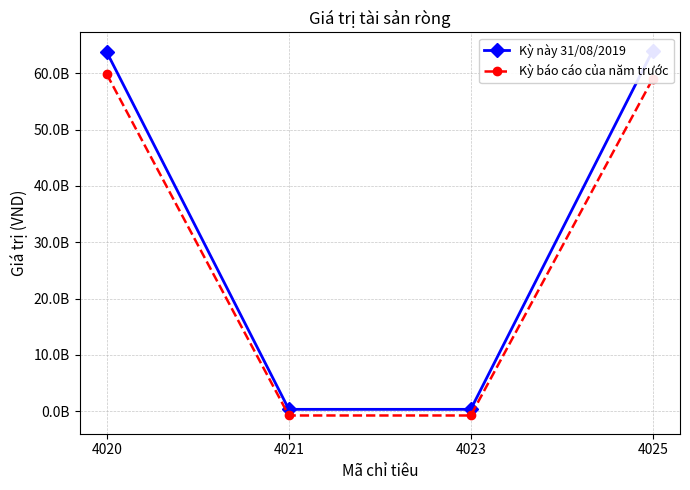

What are all the series names shown in the legend?

Kỳ này 31/08/2019, Kỳ báo cáo của năm trước